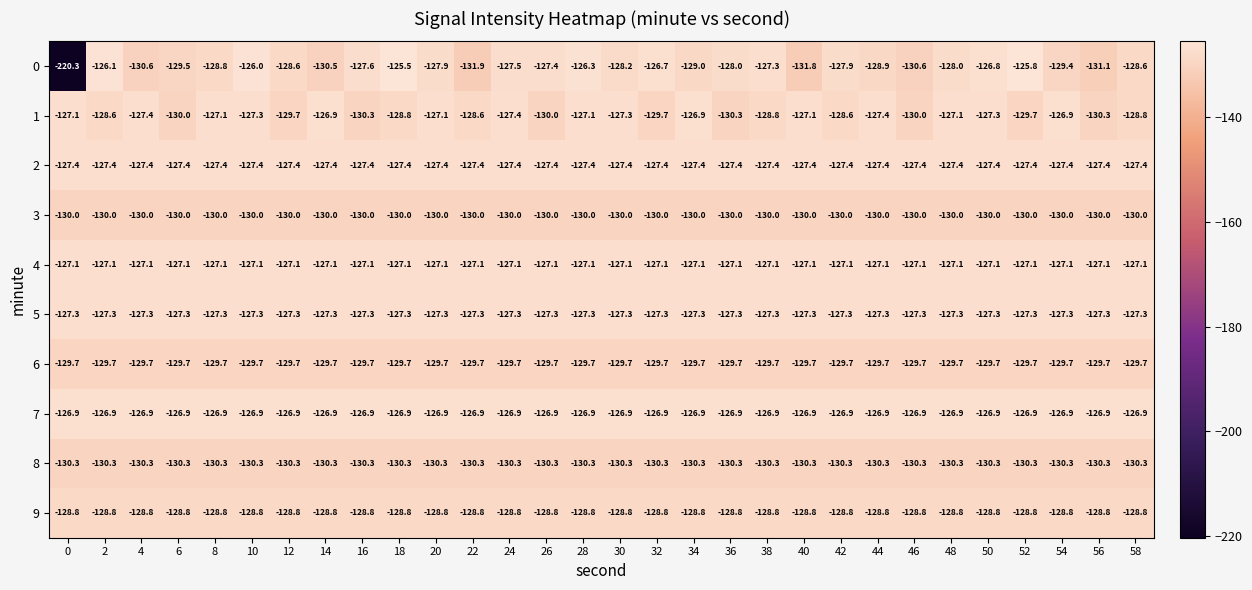

What is the difference between the highest and lowest values at 14?

3.6